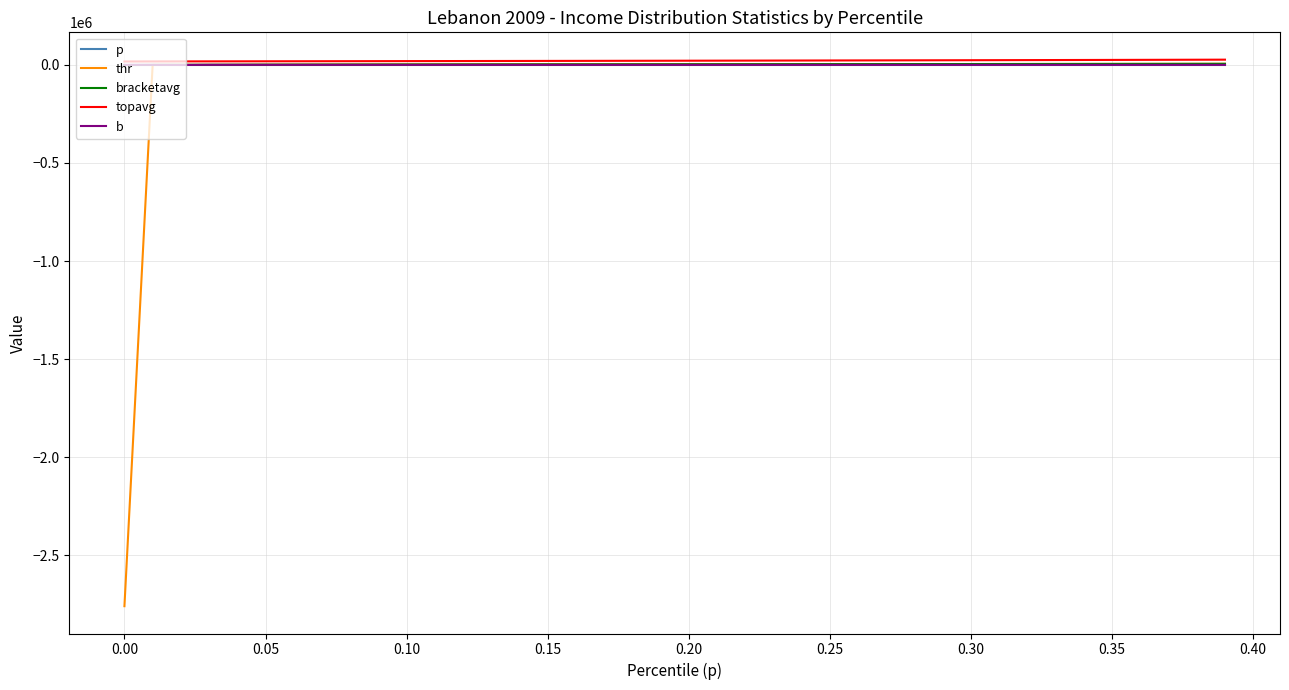

Which series has the largest range (max minus min)?

thr